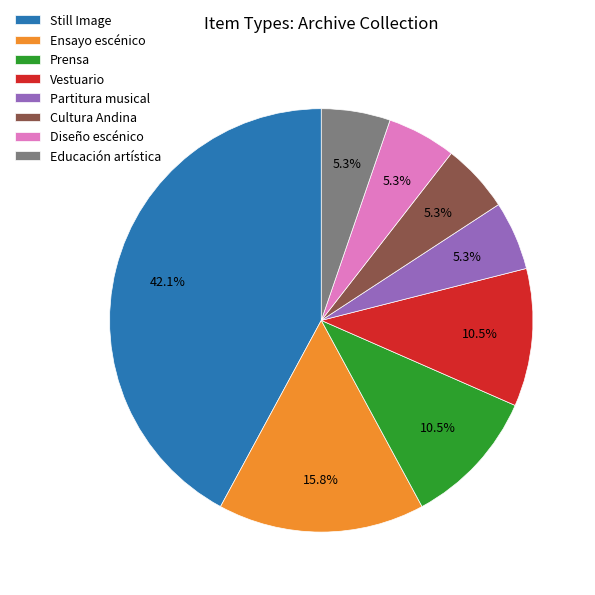

Does Still Image account for over 50% of the chart?

No